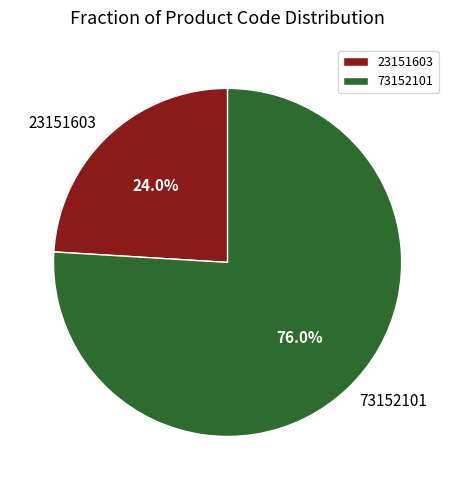

How many segments does this pie chart have?

2